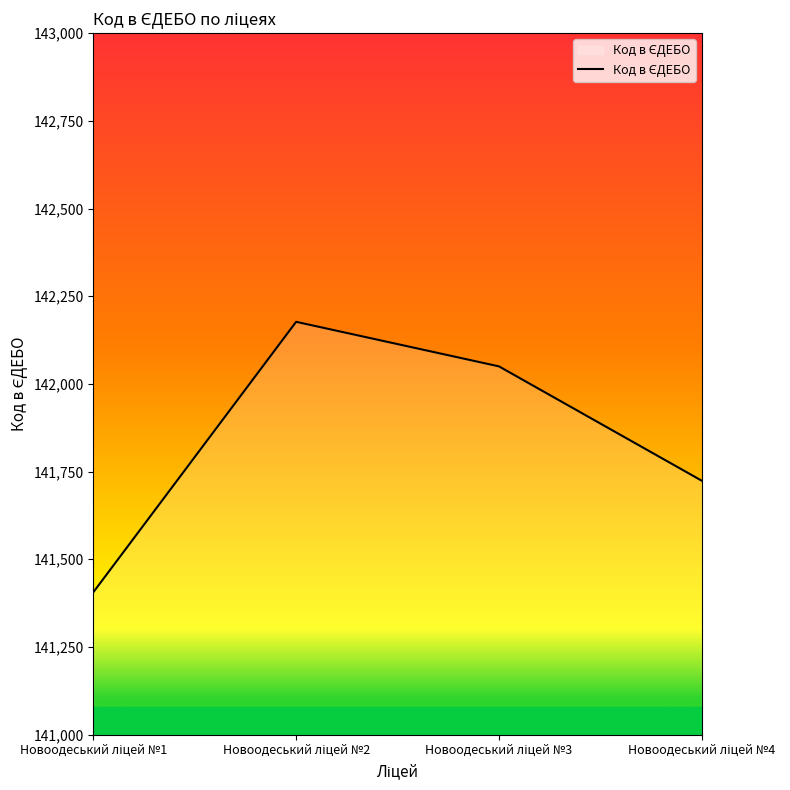

How many lines are shown in the chart?

1